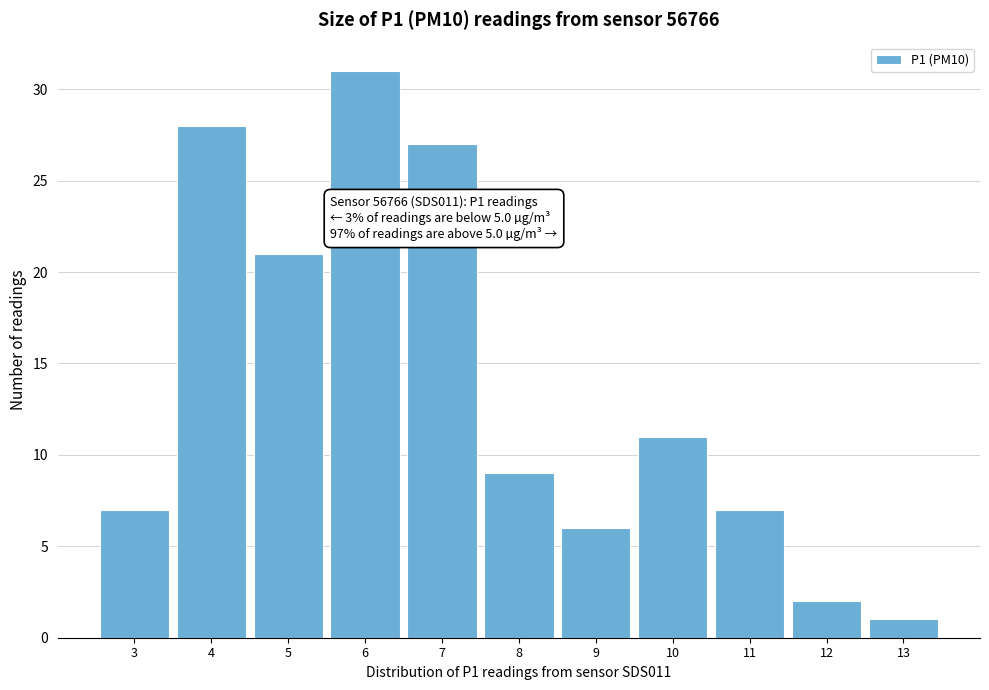

Reading left to right, transcribe all the data shown in this chart.

3=7	4=28	5=21	6=31	7=27	8=9	9=6	10=11	11=7	12=2	13=1